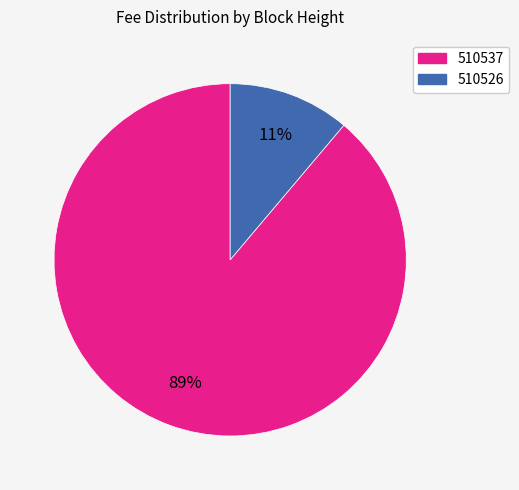

To the nearest percent, what is the average slice percentage?

50%